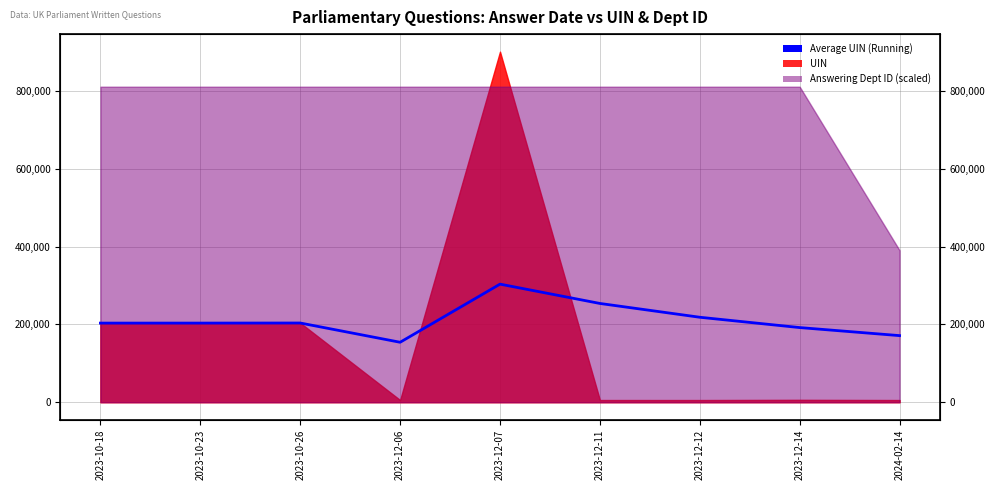

Reading left to right, list all the values displayed in this chart.

203327.0	203354.0	203562.7	154093.8	303408.4	253791.2	218347.7	191834.2	171151.3